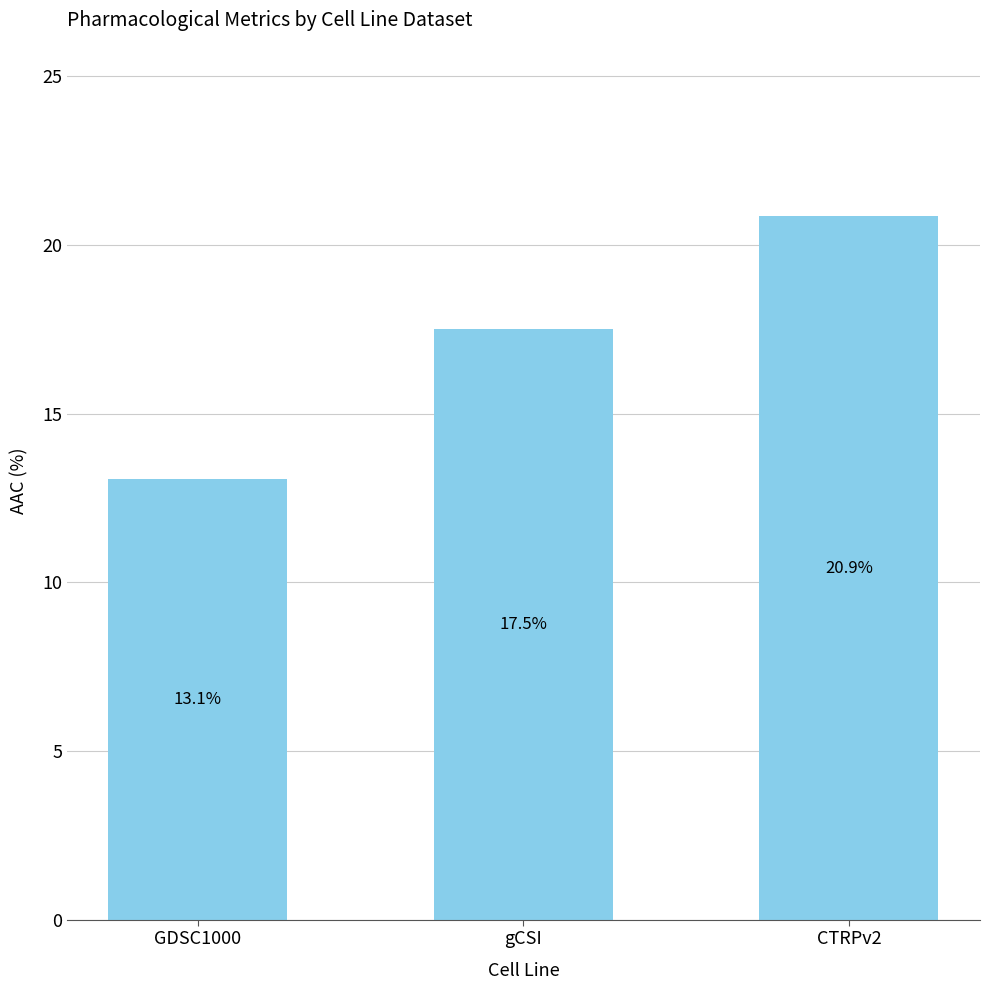

At which label does the data first exceed 17?

gCSI